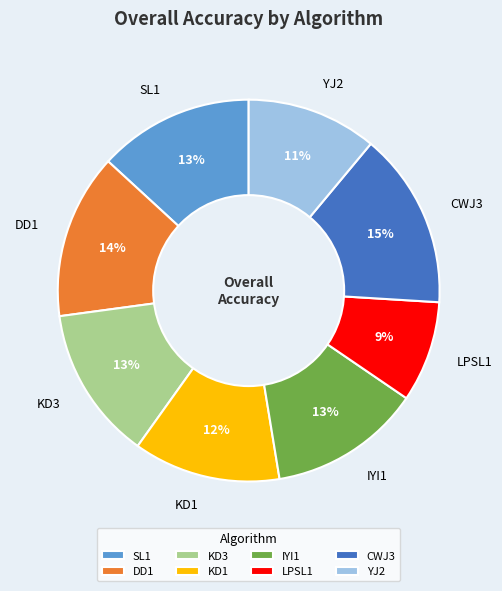

To the nearest percent, what percentage of the pie is LPSL1?

9%